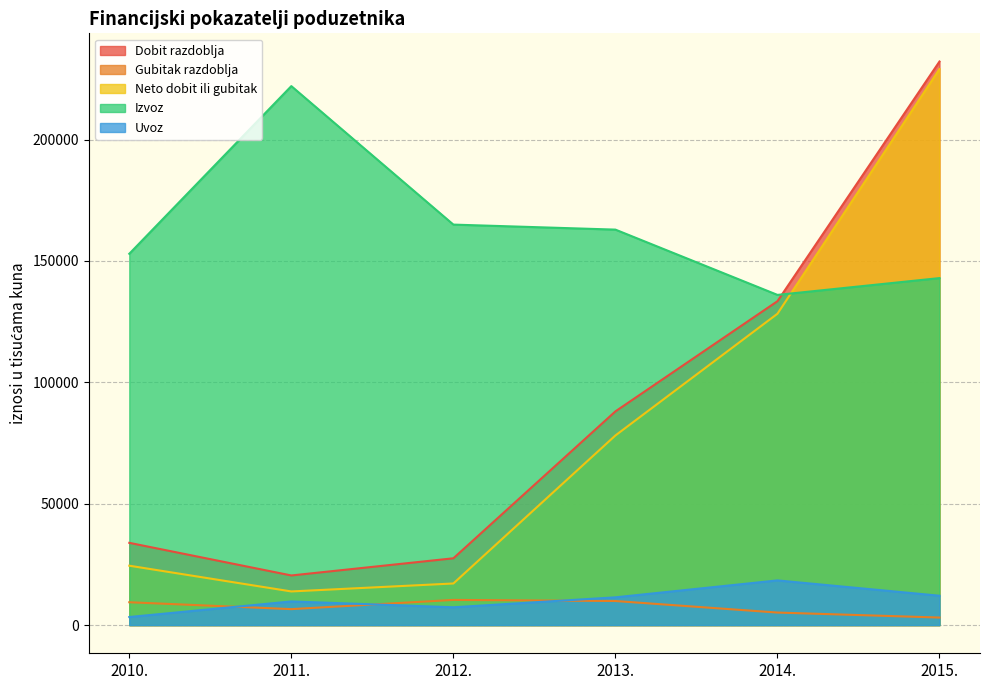

Reading left to right, transcribe all the data shown in this chart.

Dobit razdoblja: 2010.=33879.0	2011.=20441.0	2012.=27513.0	2013.=88023.0	2014.=133403.0	2015.=232121.4
Gubitak razdoblja: 2010.=9413.0	2011.=6578.0	2012.=10373.0	2013.=9920.0	2014.=5164.0	2015.=3110.6
Neto dobit ili gubitak: 2010.=24466.0	2011.=13863.0	2012.=17140.0	2013.=78103.0	2014.=128239.0	2015.=229010.8
Izvoz: 2010.=152934.0	2011.=221990.0	2012.=164953.0	2013.=162885.0	2014.=135999.0	2015.=142917.6
Uvoz: 2010.=3333.0	2011.=9750.0	2012.=7345.0	2013.=11437.0	2014.=18408.0	2015.=12100.4